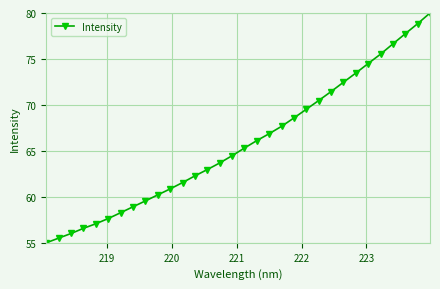

True or false: there are more than 2 points higher than both neighbors.

False